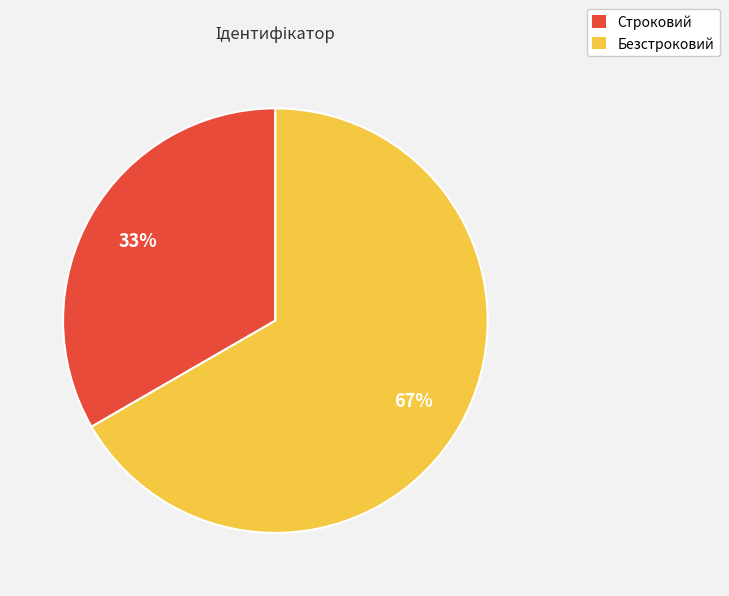

To the nearest percent, what portion does Строковий represent?

33%